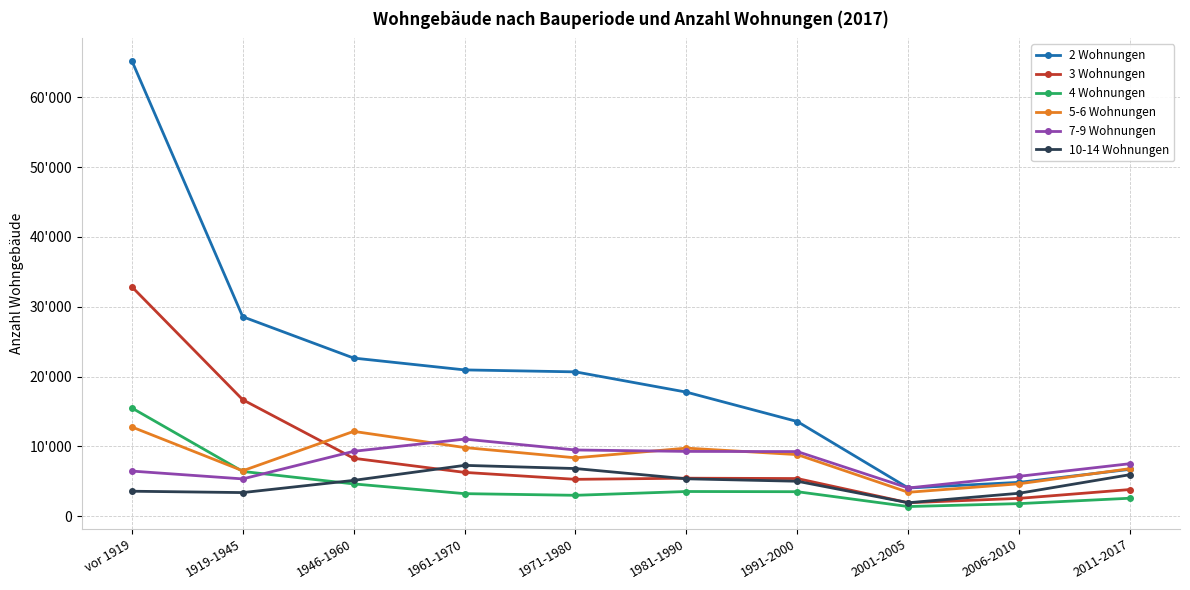

Does the chart have visible grid lines?

Yes